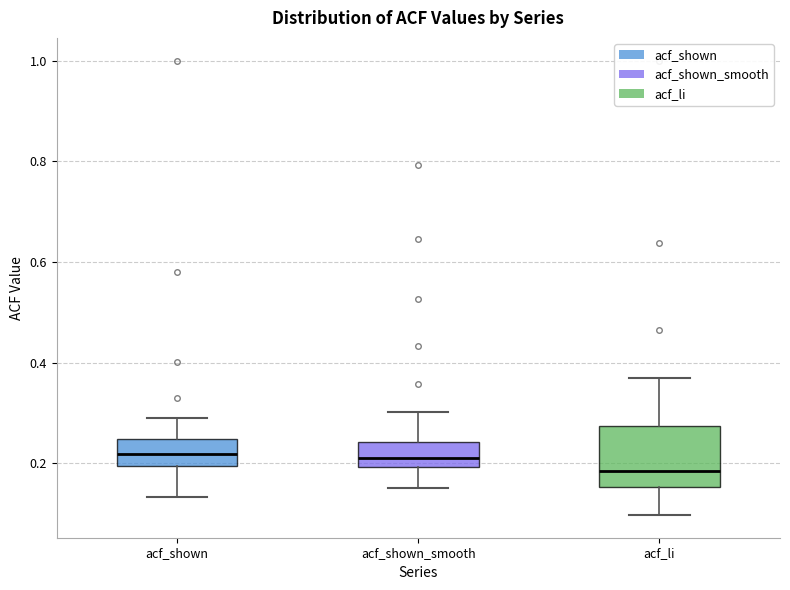

Reading left to right, transcribe this box plot: for each box, give where its median line is, the range the box spans, and where its two whiskers end, as read against the y-axis. The values are not printed on the chart, so give them approximately, as read against the axis.

acf_shown: median 0.22, box 0.20 to 0.24, whiskers 0.14 to 0.28
acf_shown_smooth: median 0.22, box 0.20 to 0.24, whiskers 0.16 to 0.30
acf_li: median 0.18, box 0.16 to 0.28, whiskers 0.10 to 0.36